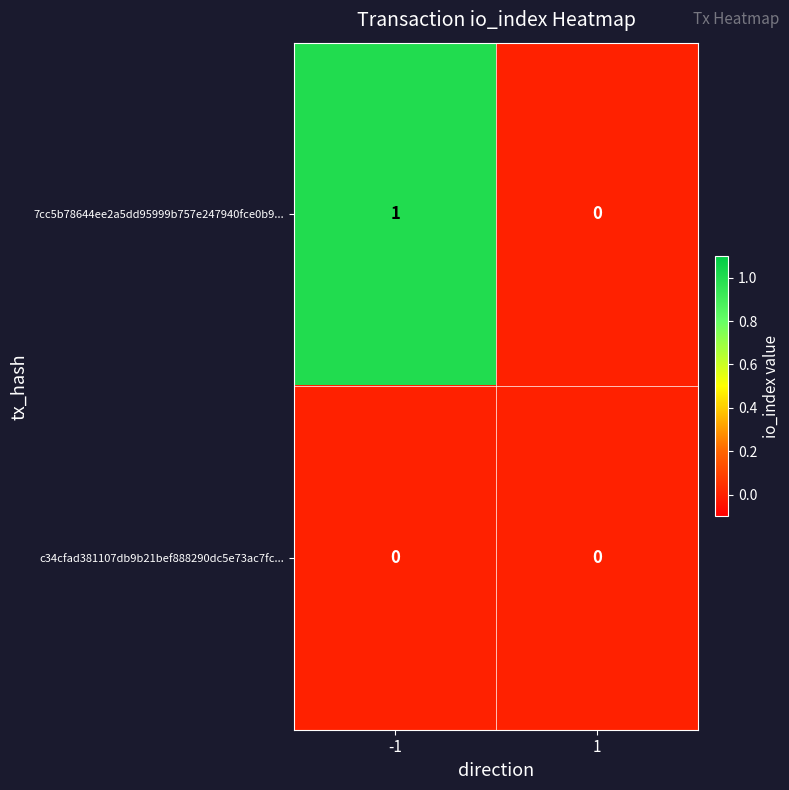

What is the spread (max minus min) of values at -1?

1